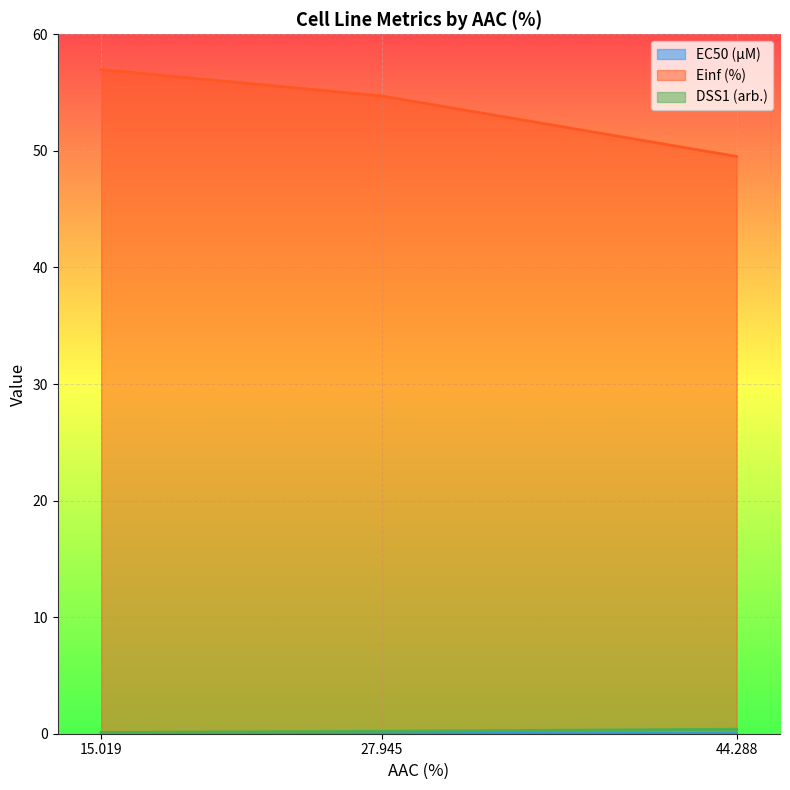

What position from the right is 27.945?

2